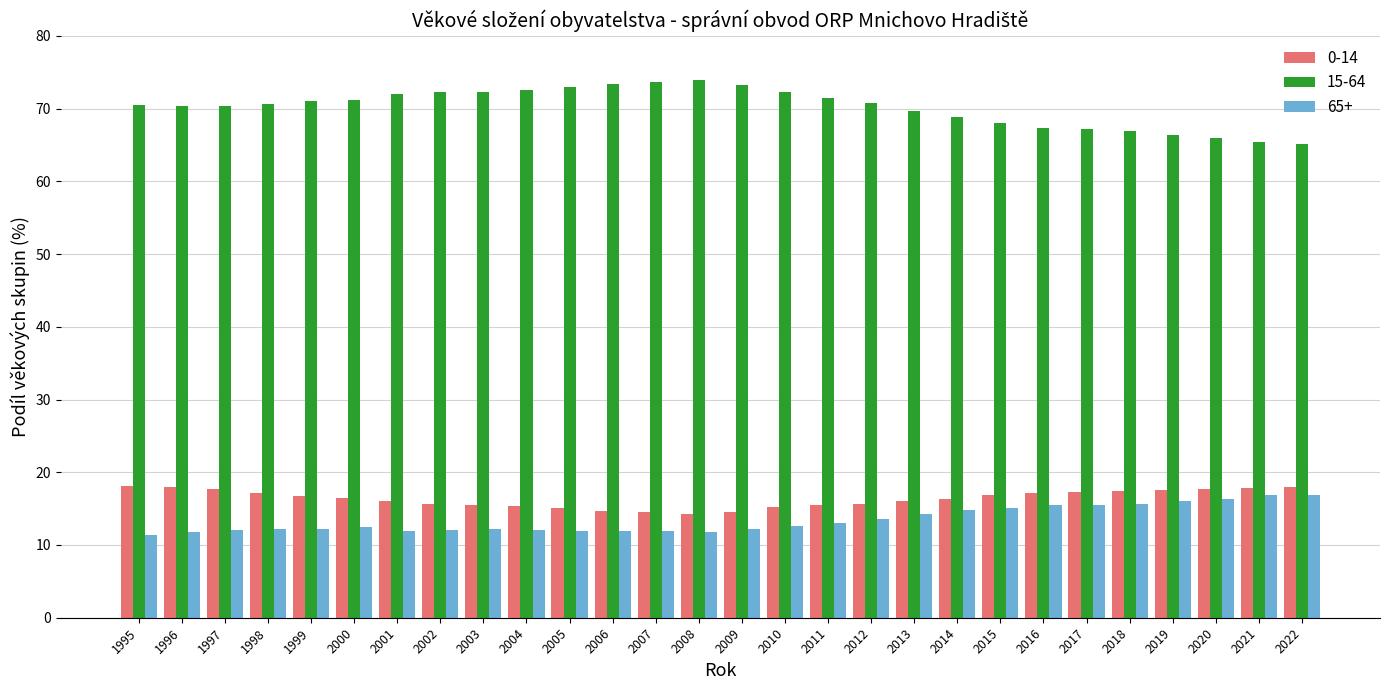

Is it true that 65+ equals 6.5 at 2010?

False